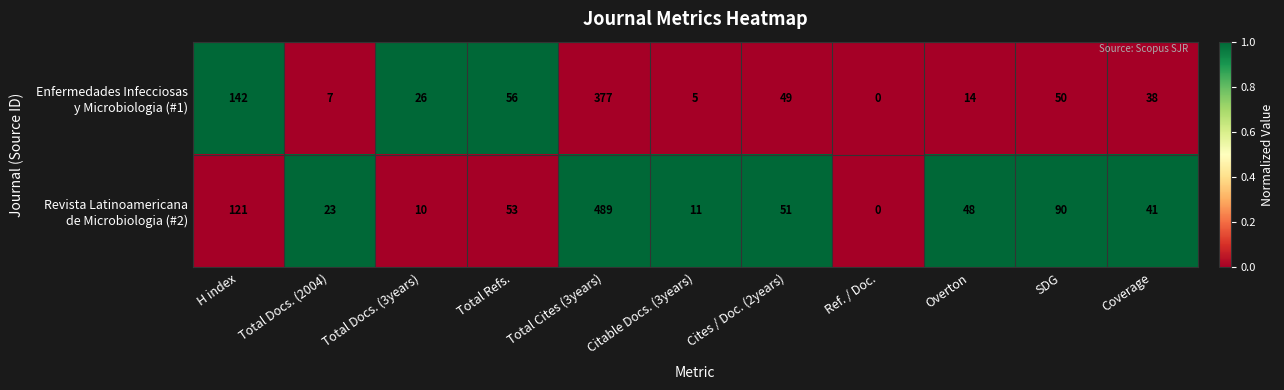

What is the maximum value shown in the chart?

489